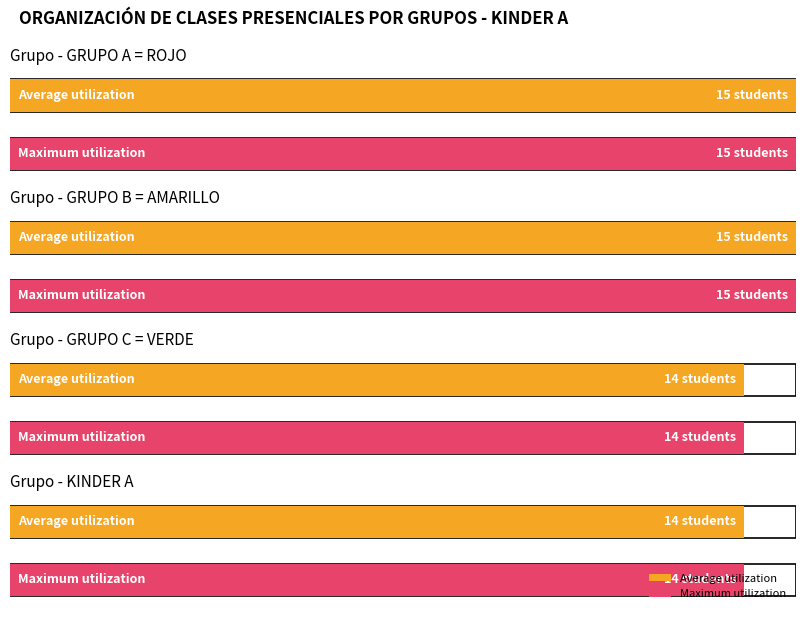

What is the sum of the Maximum utilization values at 2 and 0?

29